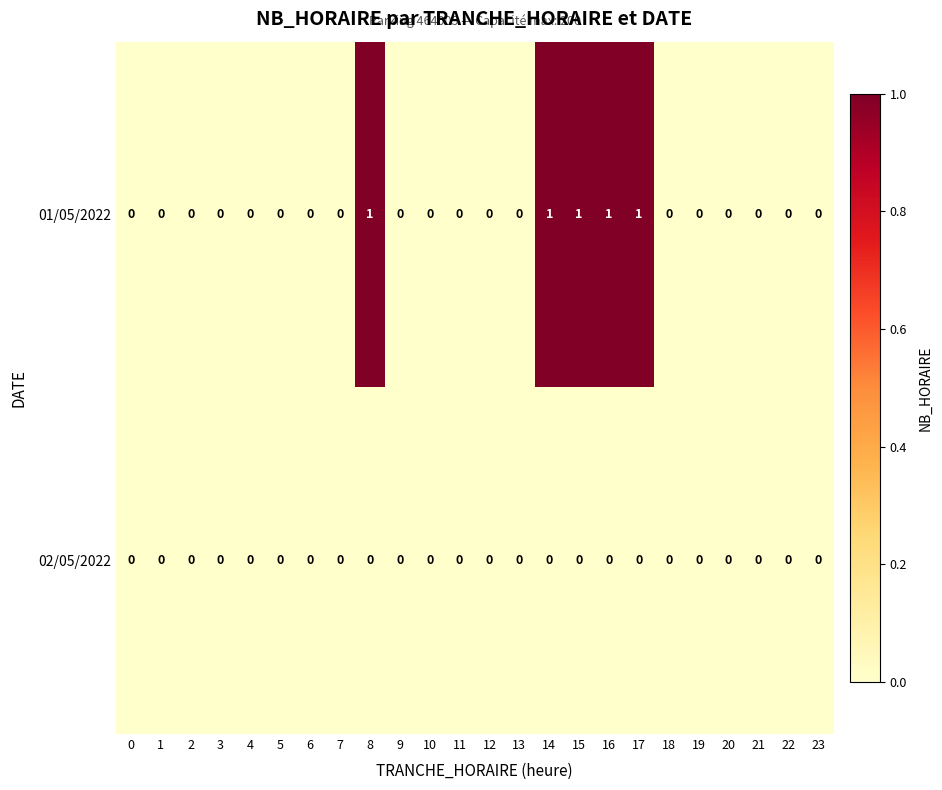

True or false: 02/05/2022 has a value of 0 at 1.

True